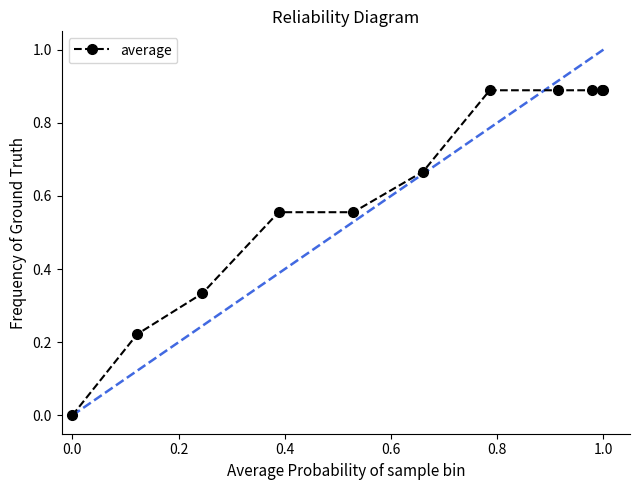

What is the sum of all values?

6.8